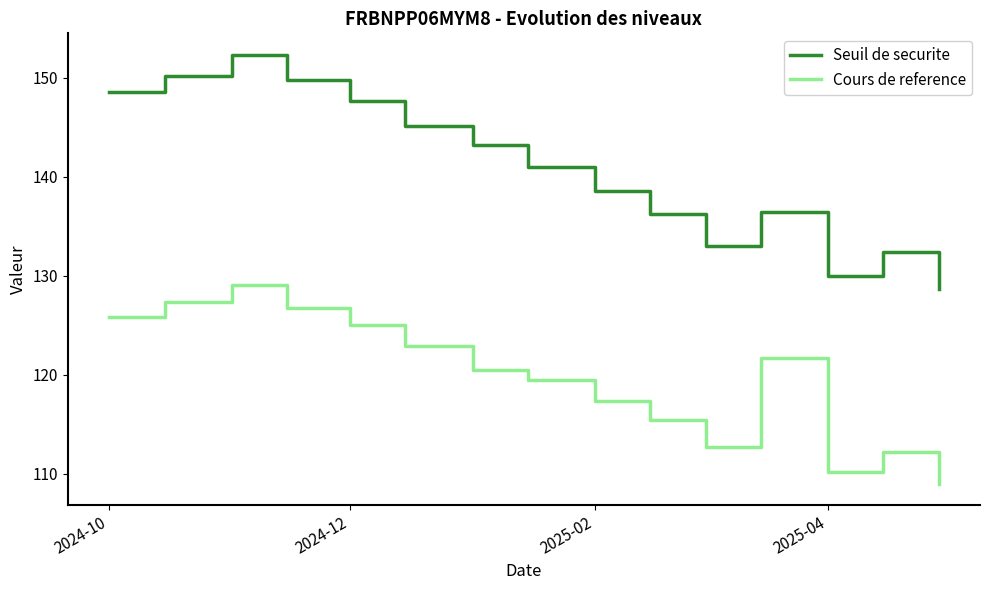

What is the highest value of the Seuil de securite series?

152.3